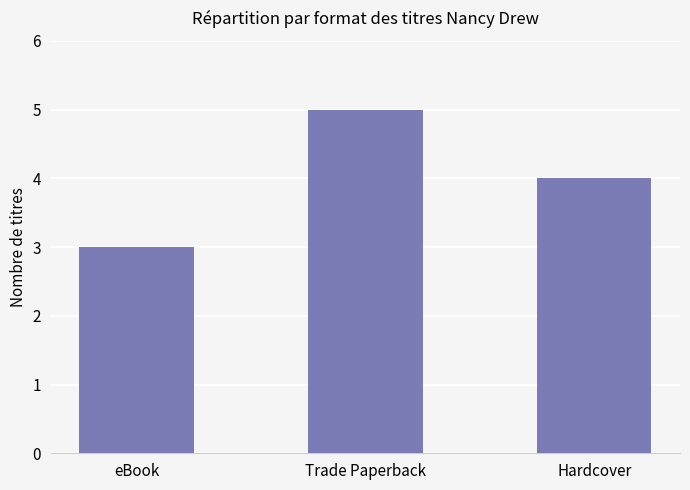

List the labels in order of value, largest first.

Trade Paperback, Hardcover, eBook